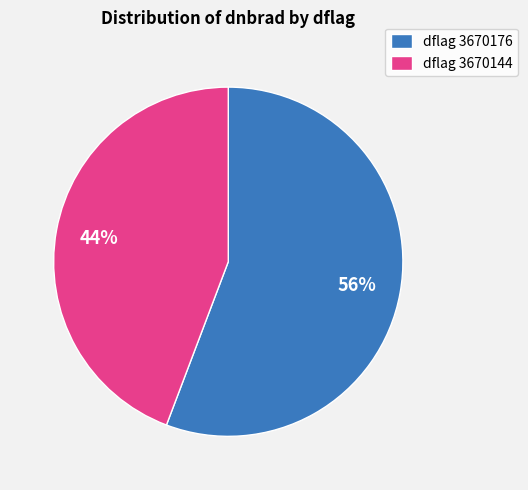

Which category has the biggest portion of the pie?

dflag 3670176